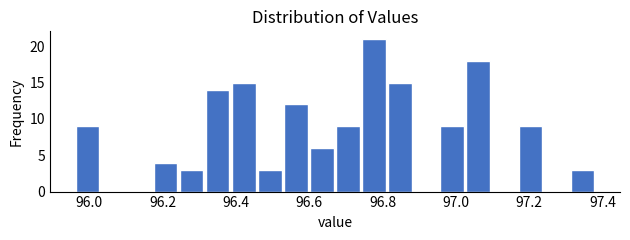

Read against the x-axis, roughly where is the centre of the tallest bar?

96.78